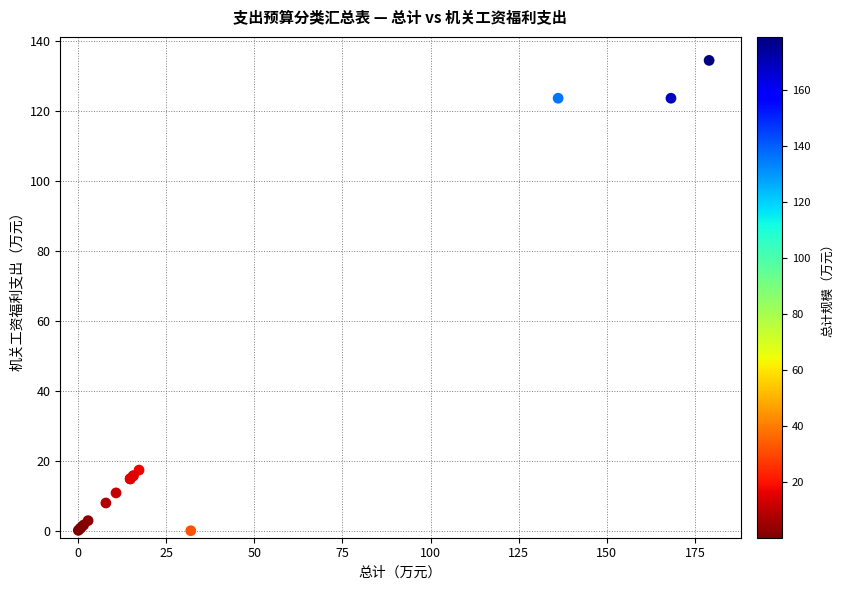

What Y value in the scatter plot is closest to 67?

17.3